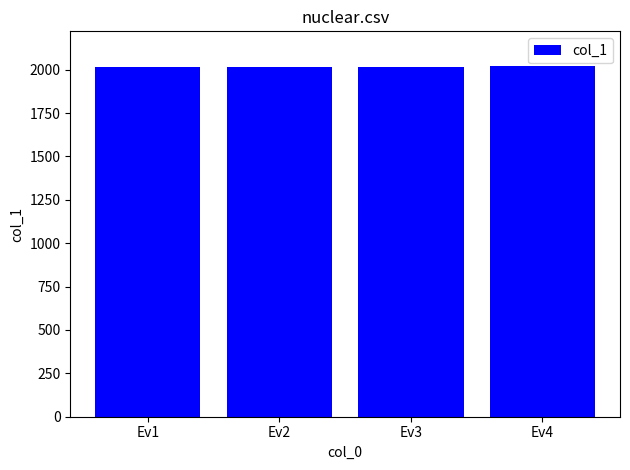

What is the ratio of the value at Ev2 to the value at Ev3?

1.0